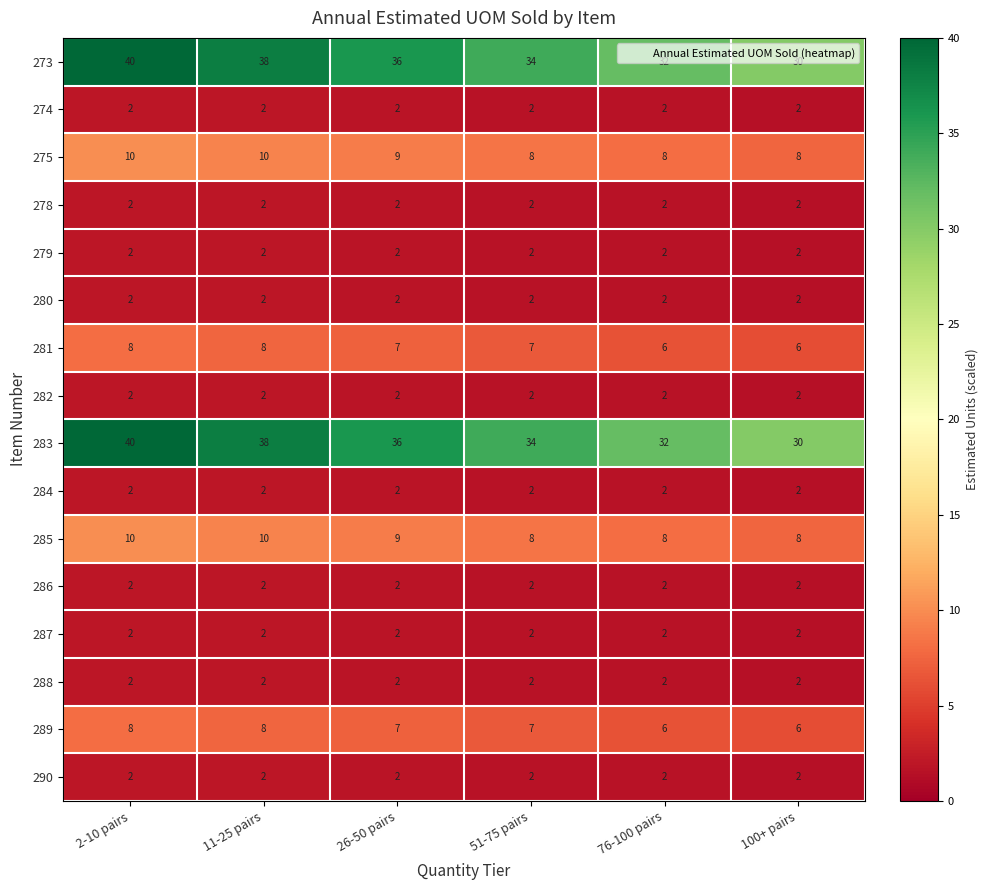

The 274 series shows 0 at 100+ pairs. True or false?

False